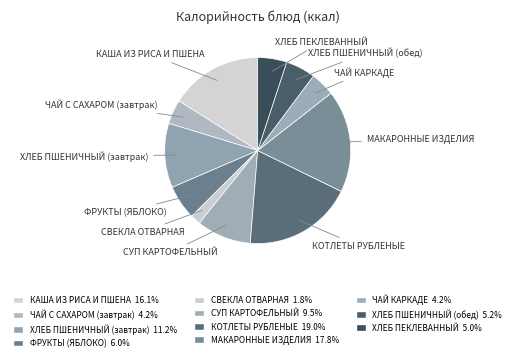

Does ЧАЙ С САХАРОМ (завтрак) account for over 50% of the chart?

No